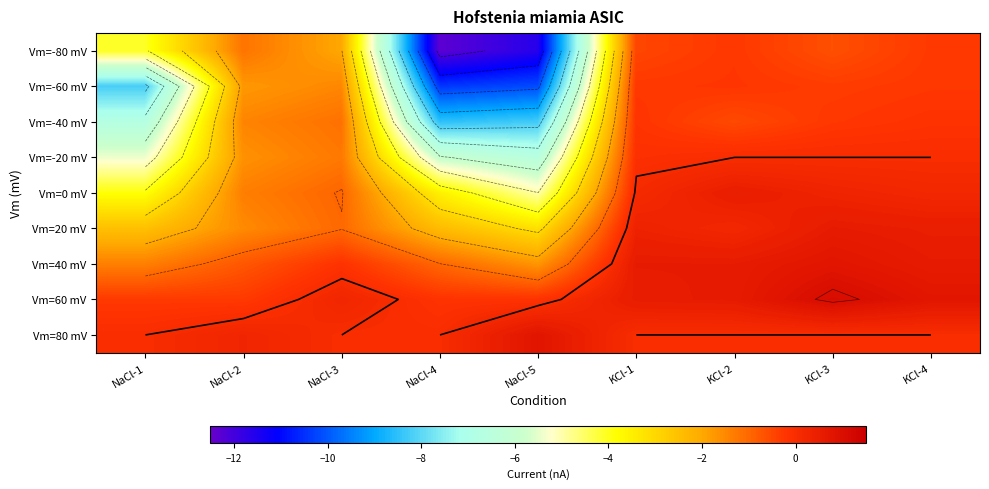

How many data points in Vm=-80 mV are above -1?

4